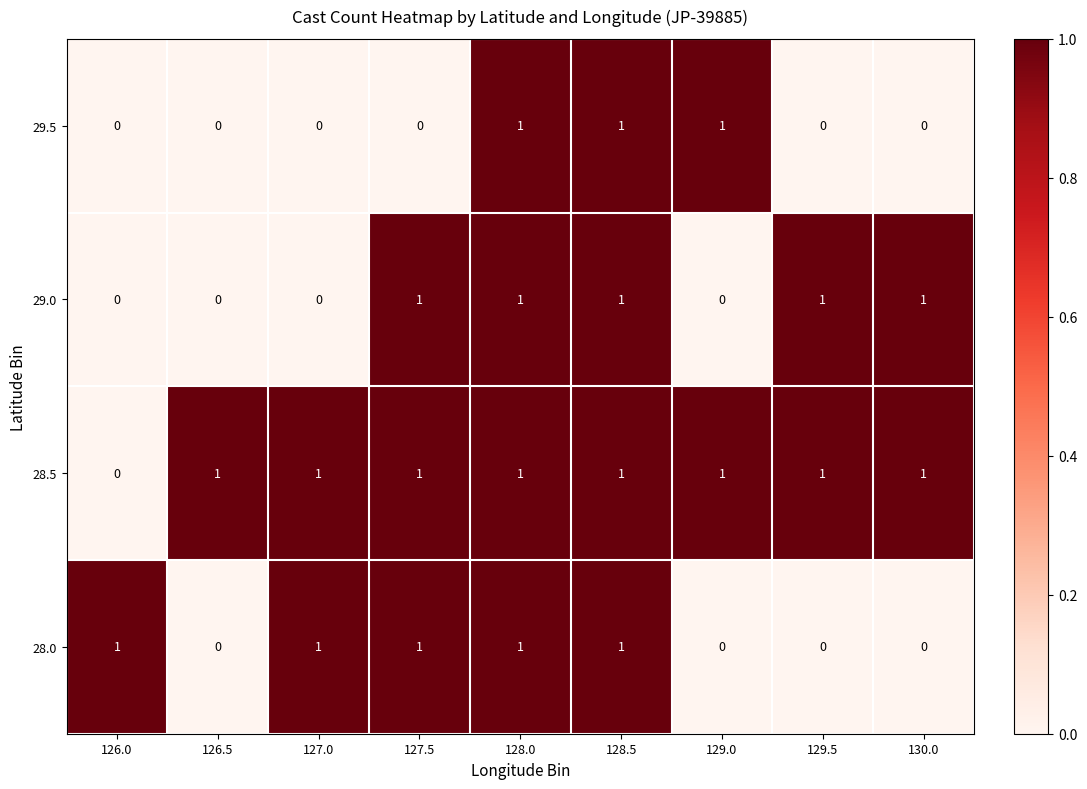

Which series changed the most between 126.5 and 129.5?

29.0